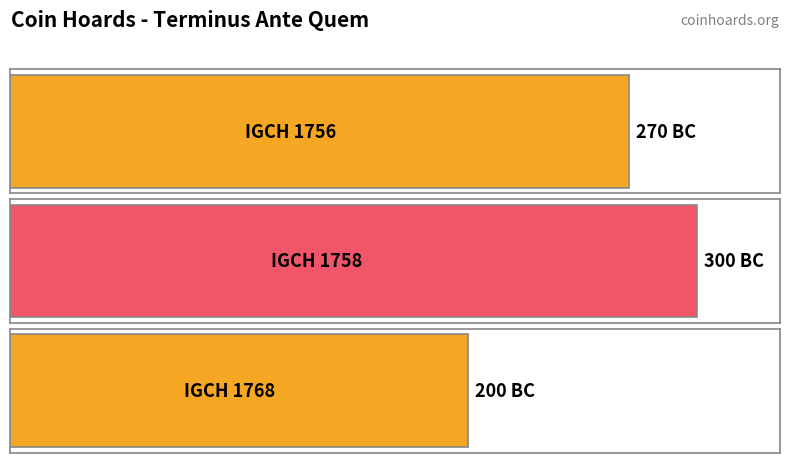

What is the difference between the maximum and minimum values?

100